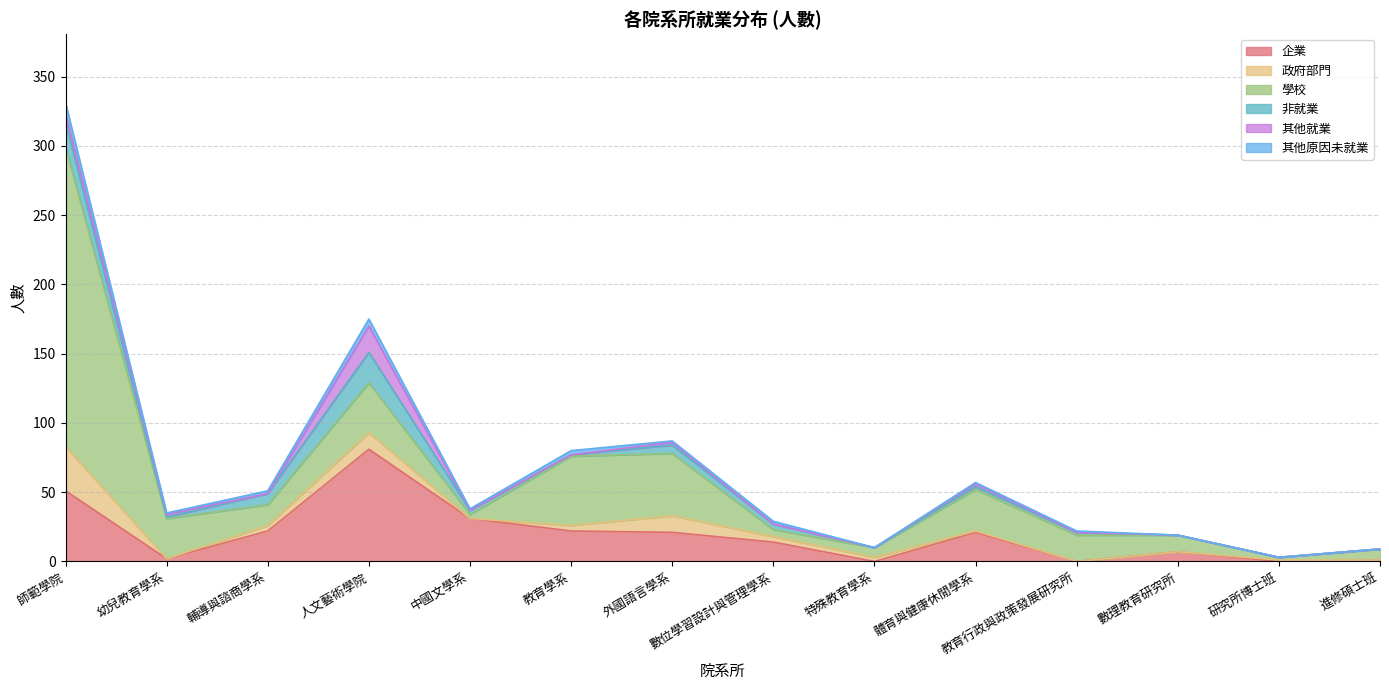

Between which two adjacent categories do 其他就業 and 其他原因未就業 first intersect?

師範學院 and 幼兒教育學系